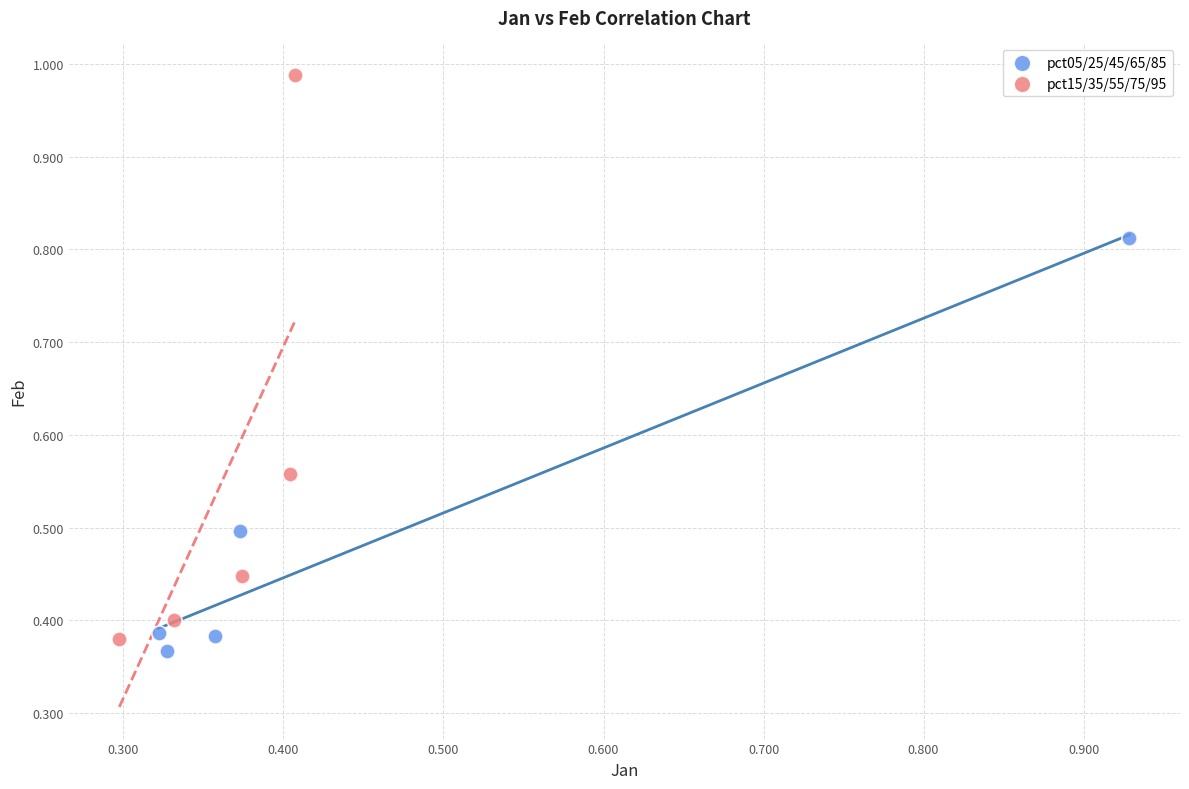

Which series has the widest spread of Y values?

pct15/35/55/75/95